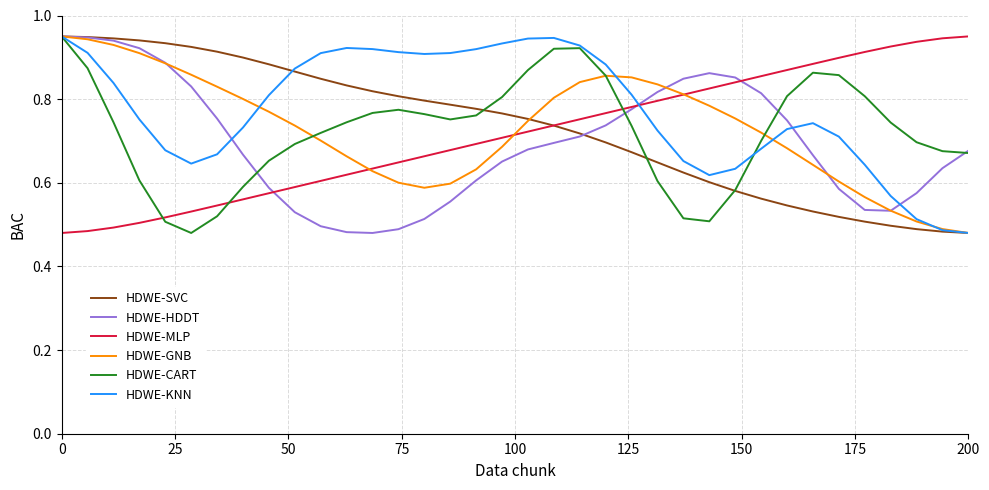

Which series has the largest total across all categories?

HDWE-KNN